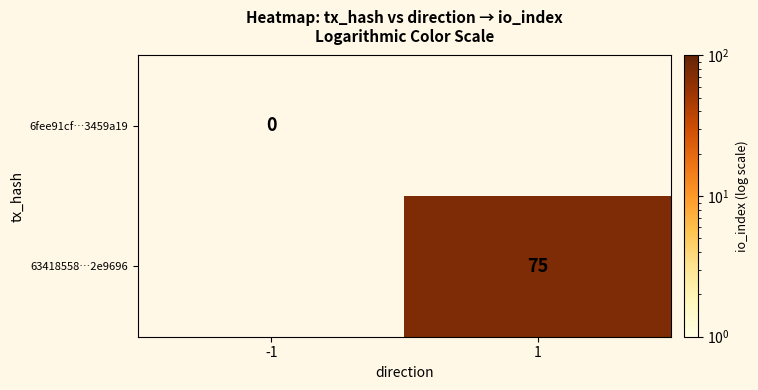

The value of 63418558…2e9696 at 1 is 75. True or false?

True